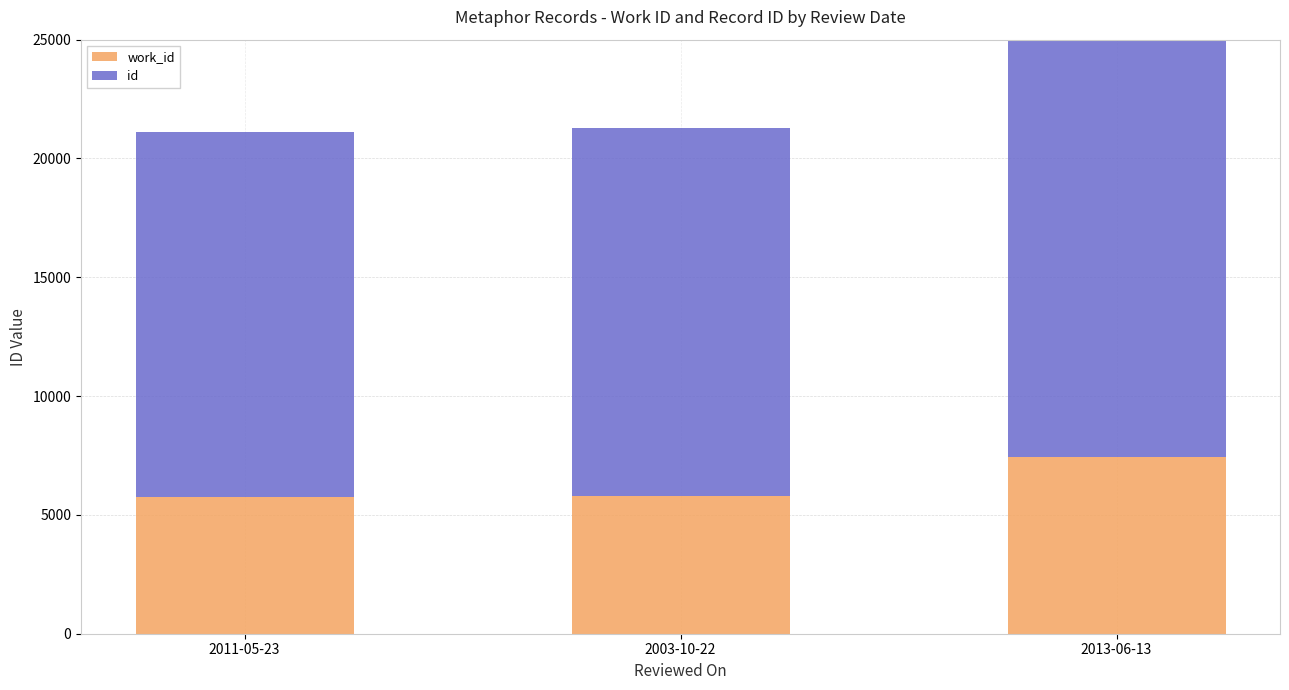

Does the chart contain any negative values?

No